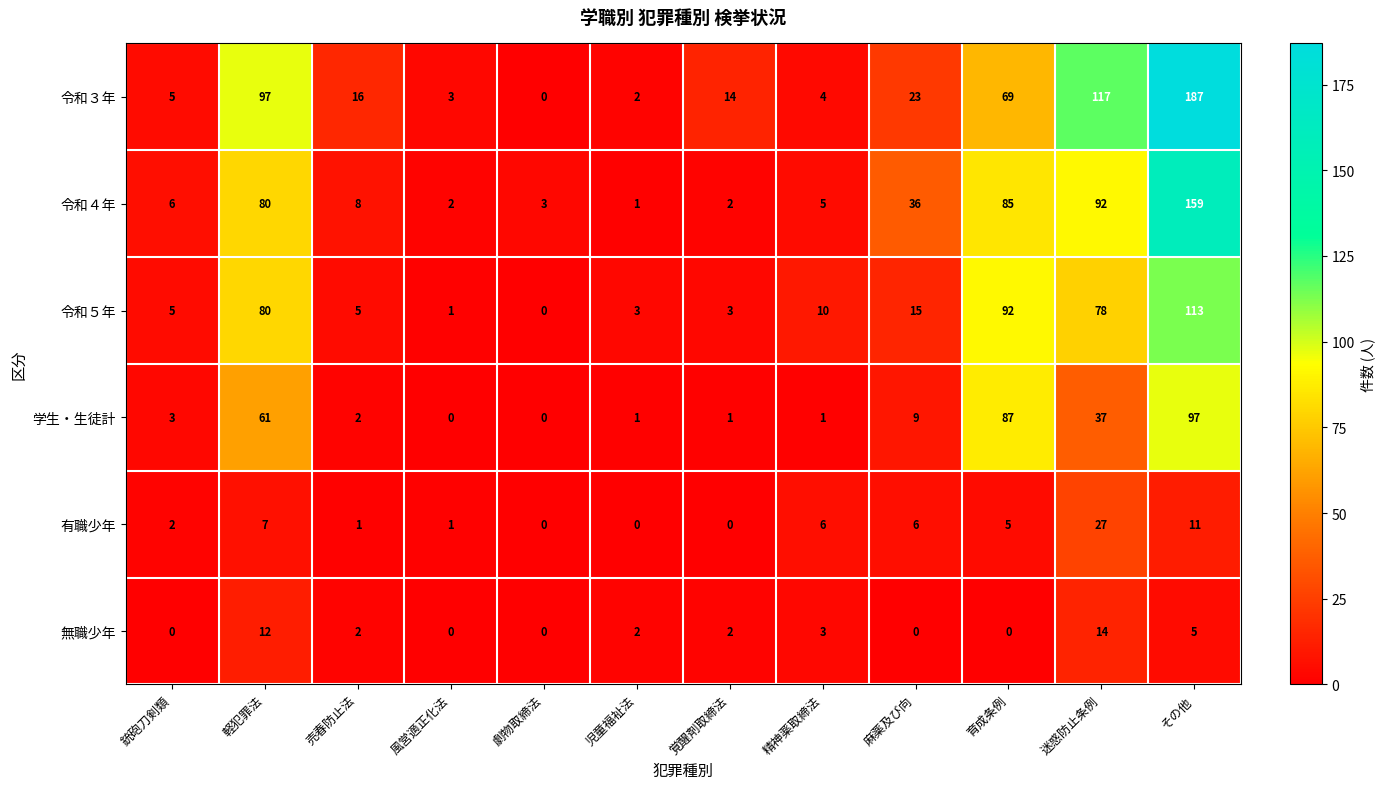

Count the number of categories in the chart.

12